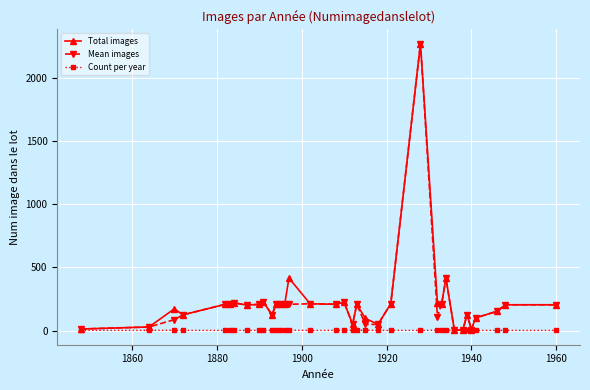

What is the maximum value for Total images?

2275